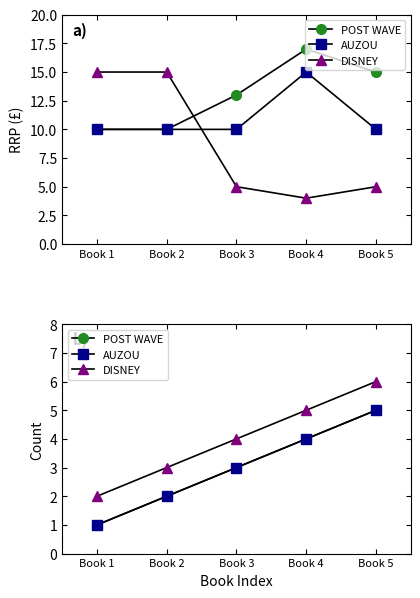

What is the sum of all DISNEY values?

20